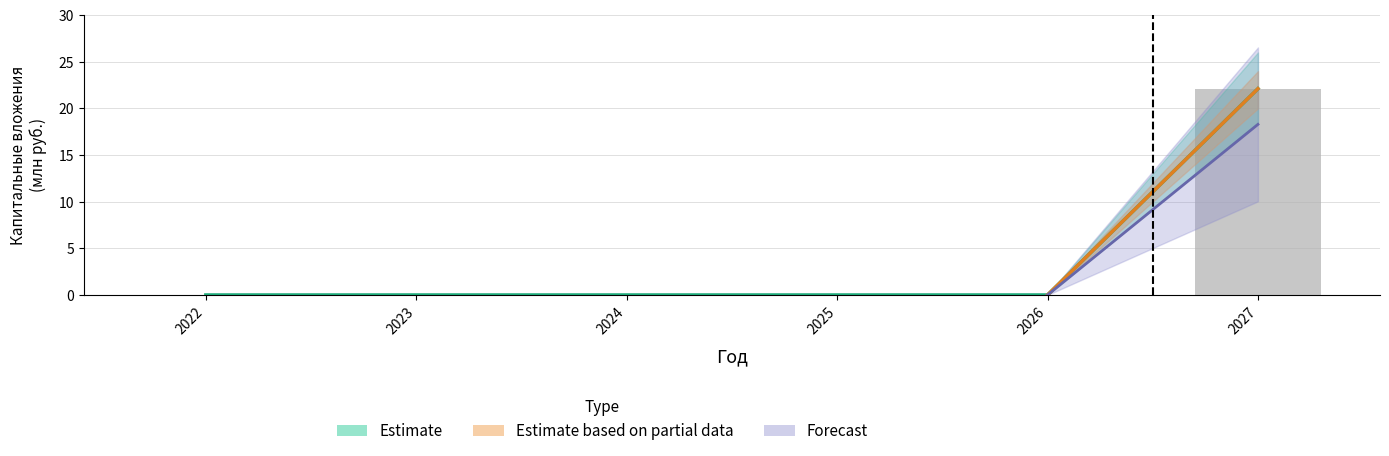

True or false: Освоение КВ (проектно-изыскательские) has a value of 22.1 at 2027.

True